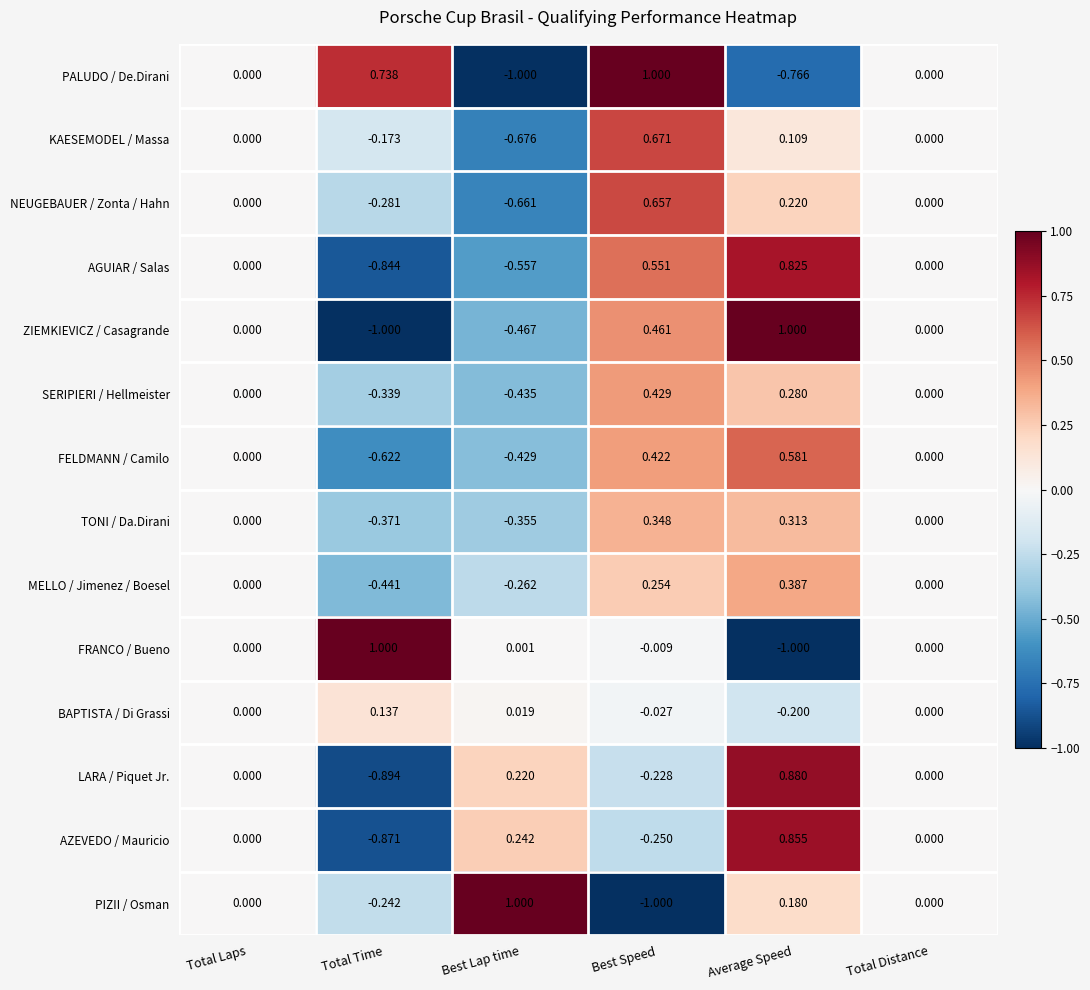

Which series has the largest total across all categories?

ZIEMKIEVICZ / Casagrande